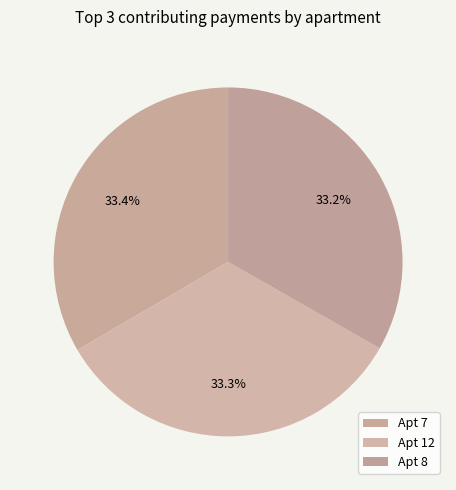

Count the number of slices in the pie.

3